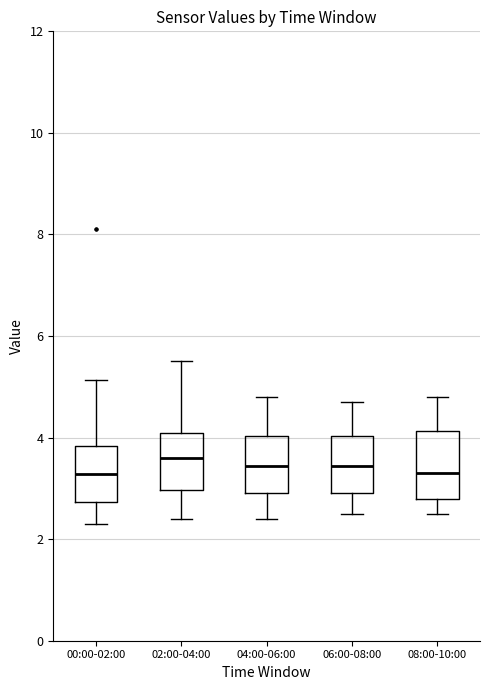

Reading left to right, read every box against the y-axis: the position of its median line, the range the box covers, and the ends of its whiskers. The values are not printed on the chart, so give them approximately, as read against the axis.

00:00-02:00: median 3.2, box 2.8 to 3.8, whiskers 2.4 to 5.2
02:00-04:00: median 3.6, box 3.0 to 4.2, whiskers 2.4 to 5.6
04:00-06:00: median 3.4, box 3.0 to 4.0, whiskers 2.4 to 4.8
06:00-08:00: median 3.4, box 3.0 to 4.0, whiskers 2.6 to 4.8
08:00-10:00: median 3.4, box 2.8 to 4.2, whiskers 2.6 to 4.8